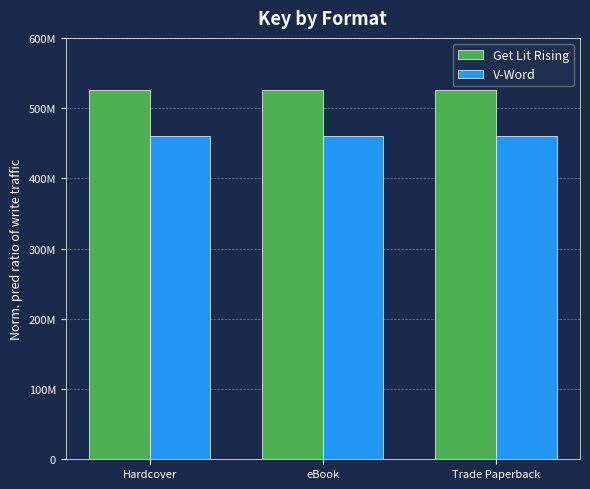

Are the bars horizontal?

No